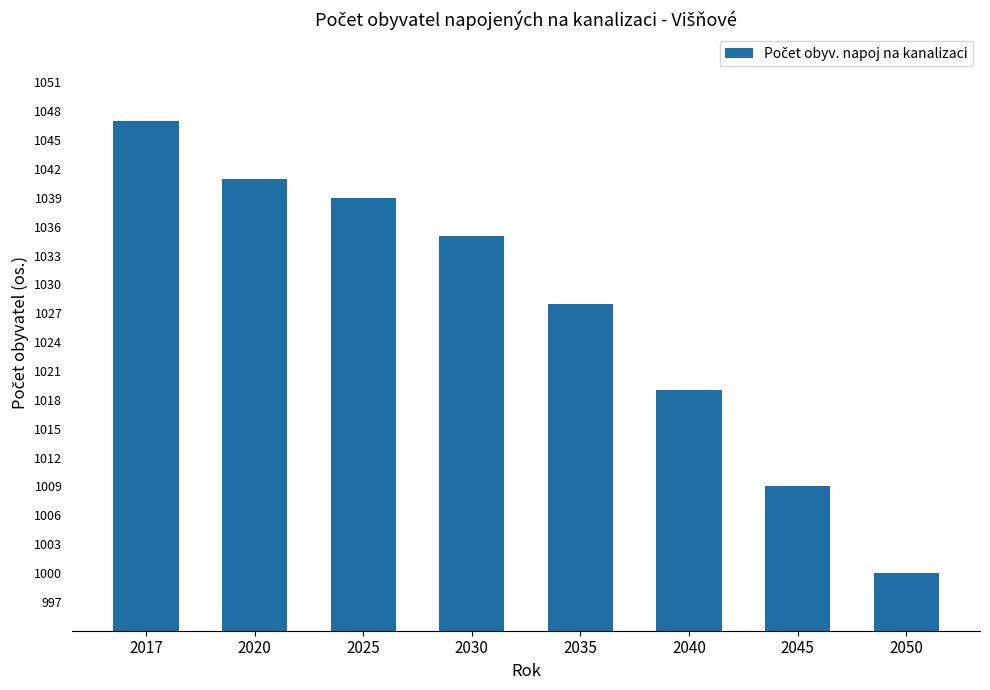

What is the greatest value displayed?

1047